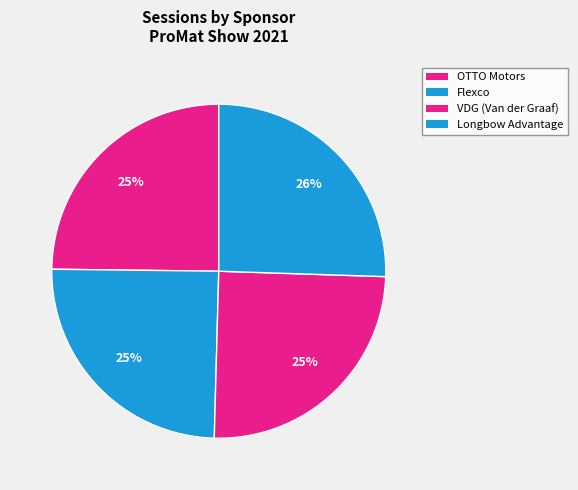

How many segments does this pie chart have?

4